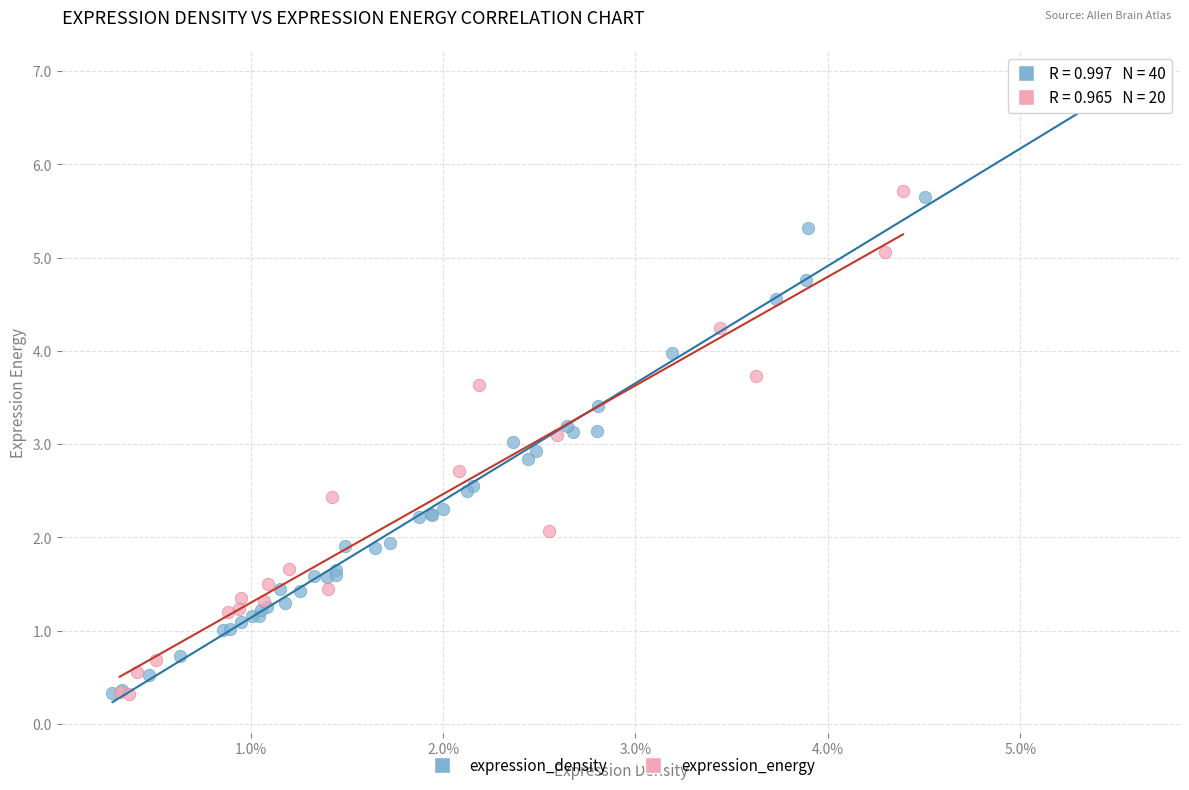

Which series reaches the maximum Y coordinate?

expression_density